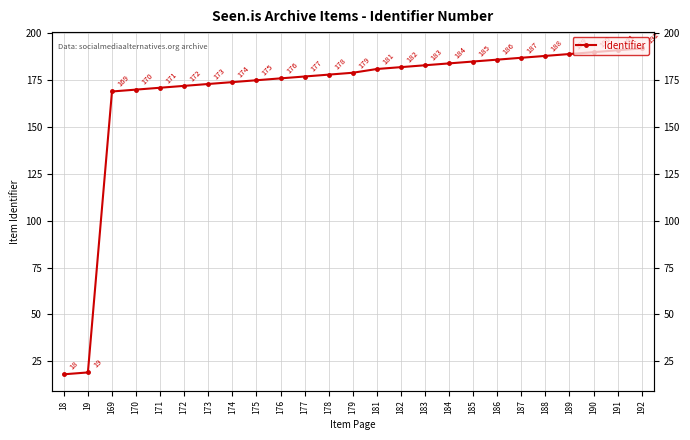

What is the minimum value shown in the chart?

18